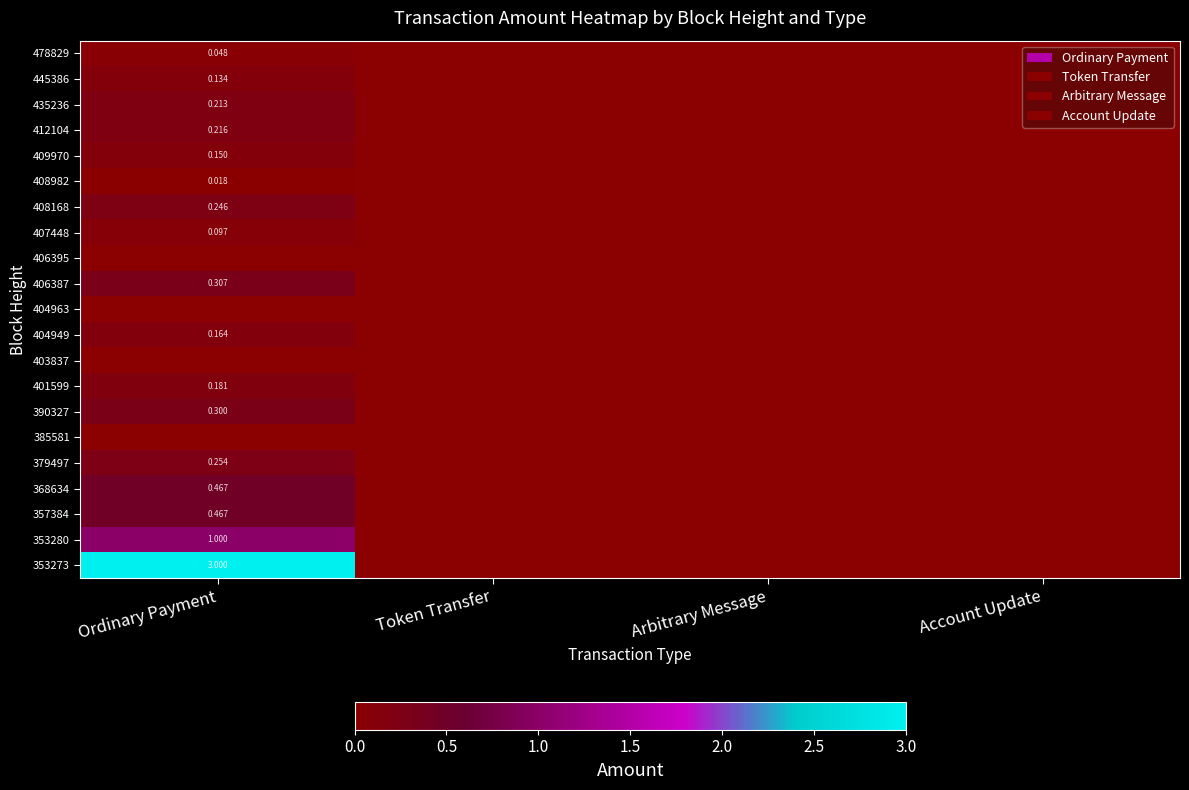

Is it true that 409970 equals 0.1 at Ordinary Payment?

True